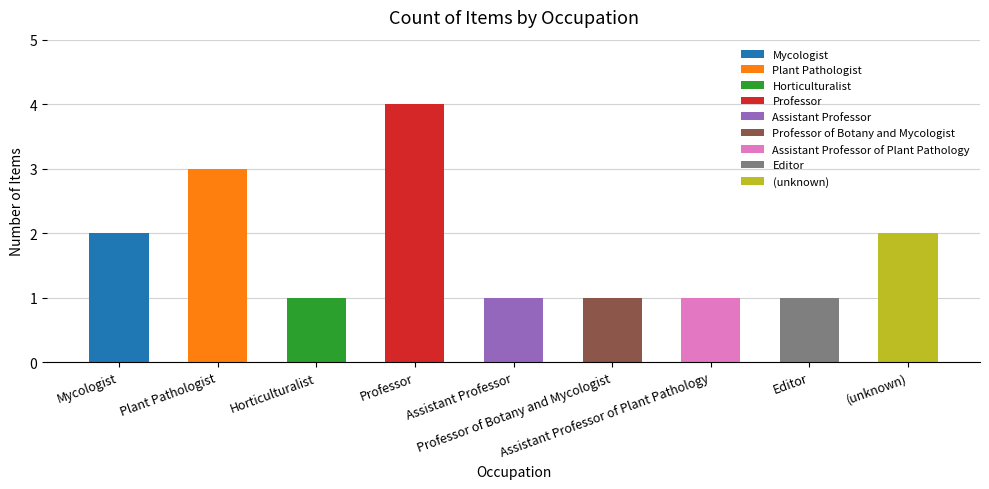

What is the ratio of the value at Professor to the value at Mycologist?

2.0